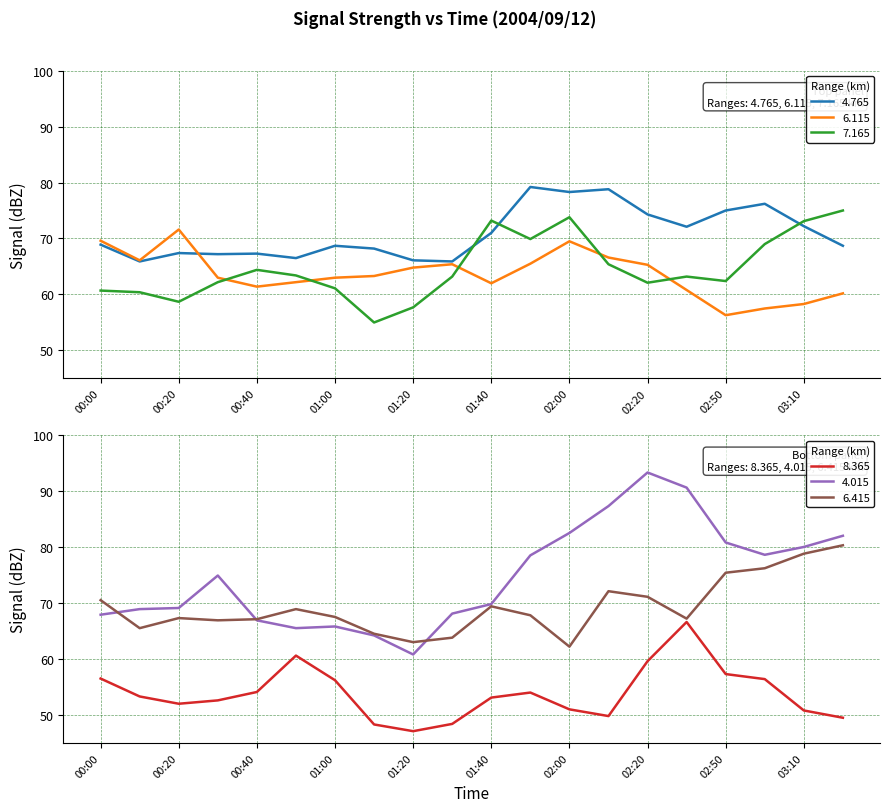

What is the label of the 5th point from the right?

2004/09/12 02:30